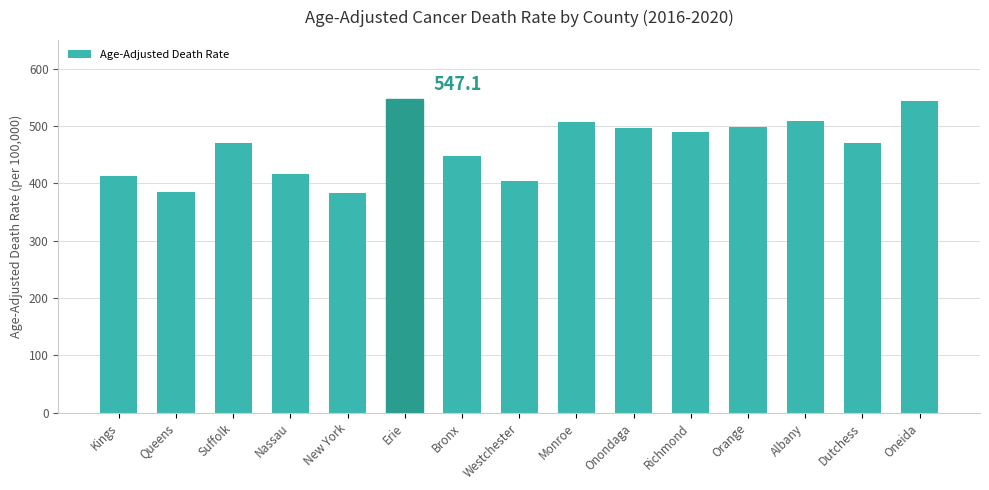

What is the label of the 2nd bar from the right?

Dutchess